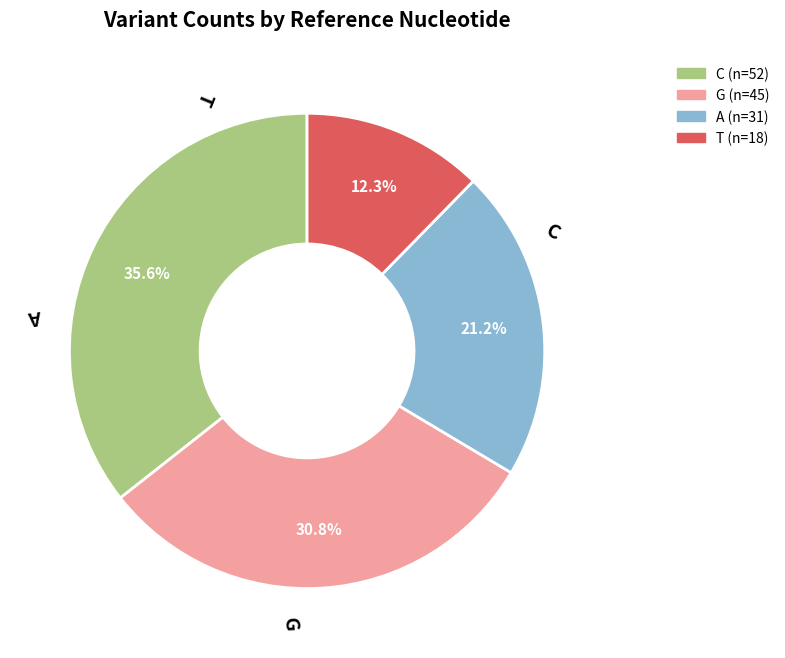

What percentage is the A slice, to the nearest percent?

21%